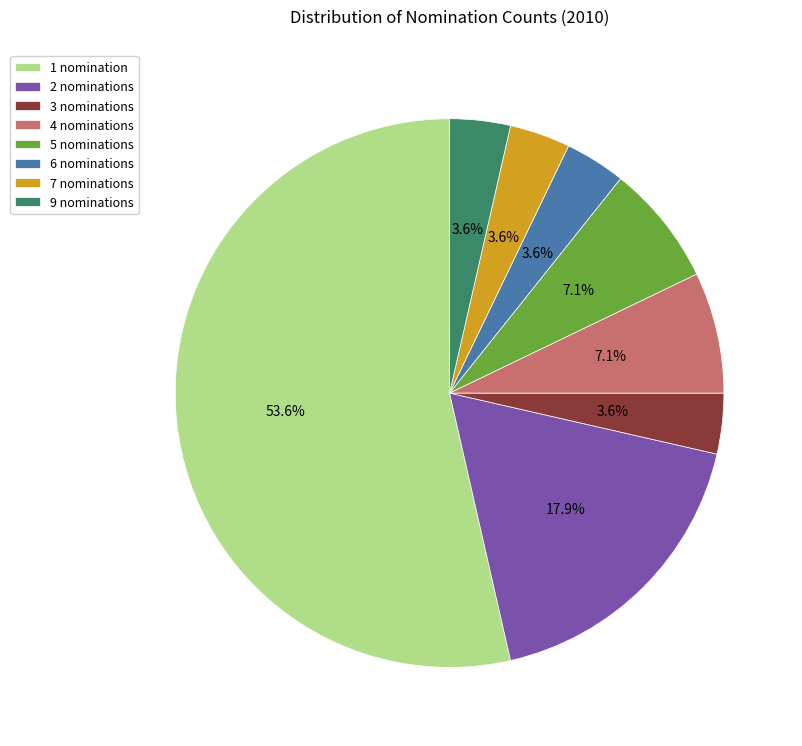

The 5 slice represents 7% of the pie. True or false?

True